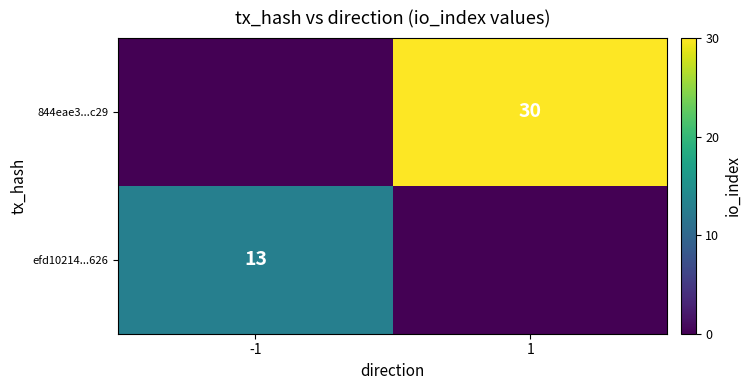

True or false: efd10214...626 has a value of 17 at -1.

False